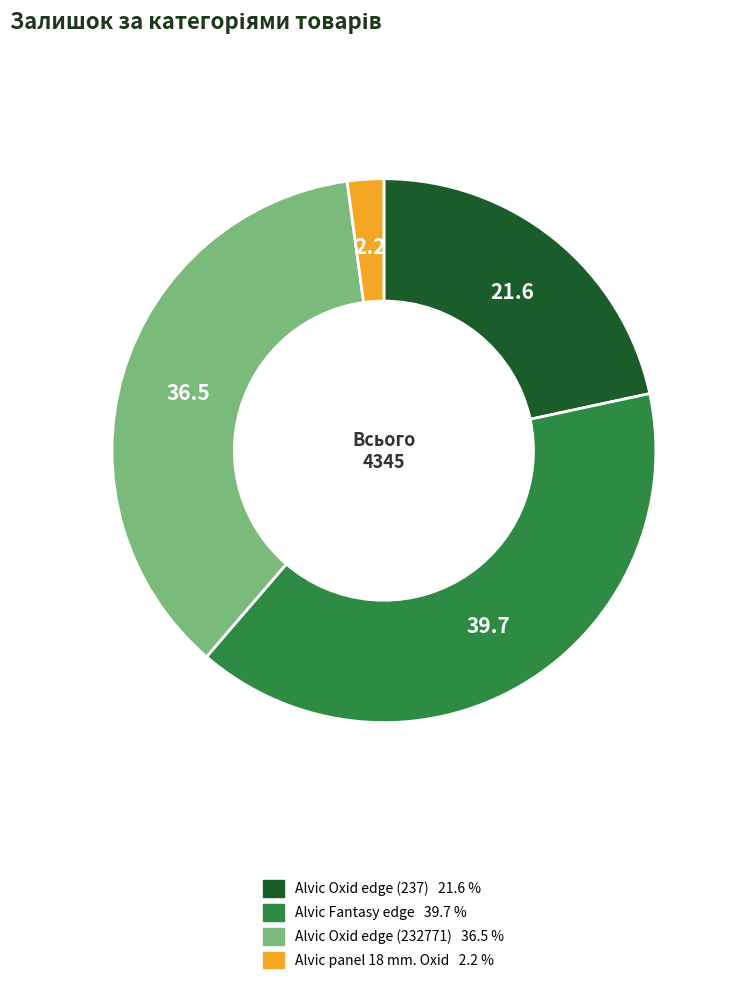

Is there a majority slice in this chart?

No